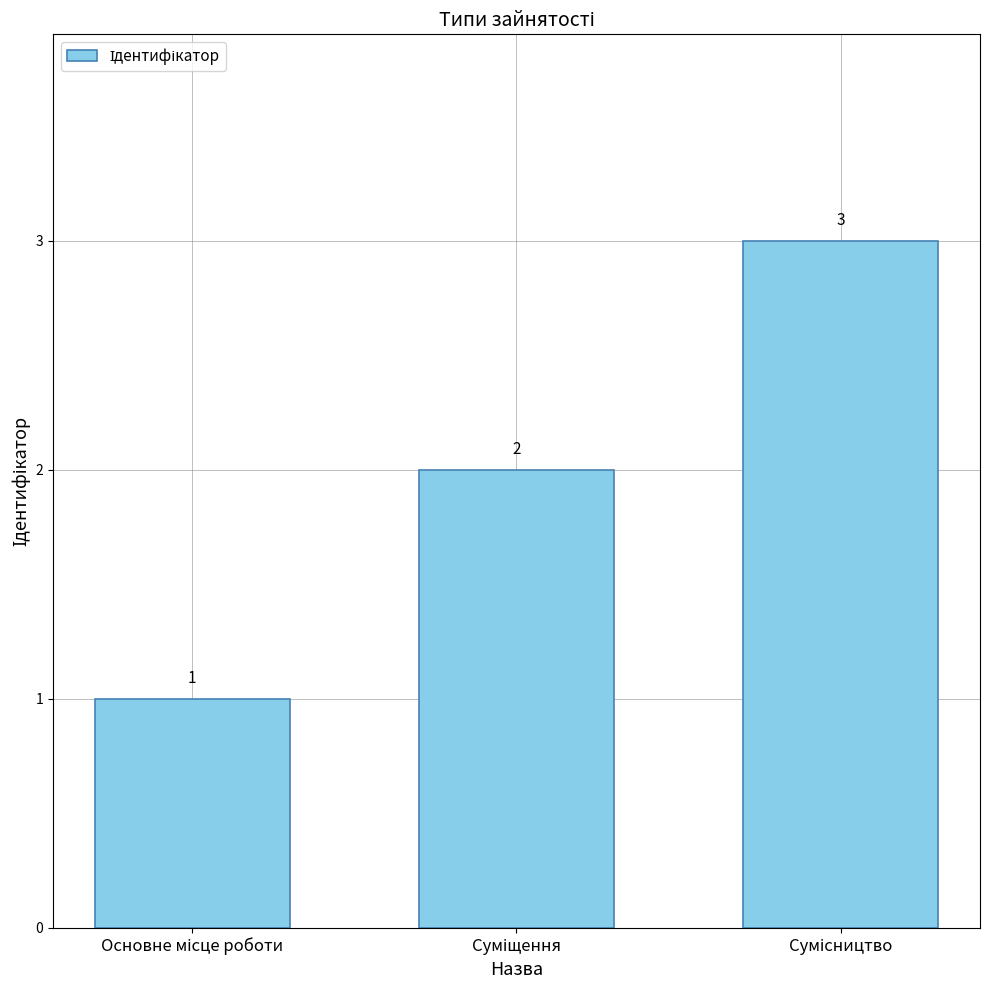

What is the sum of all values?

6